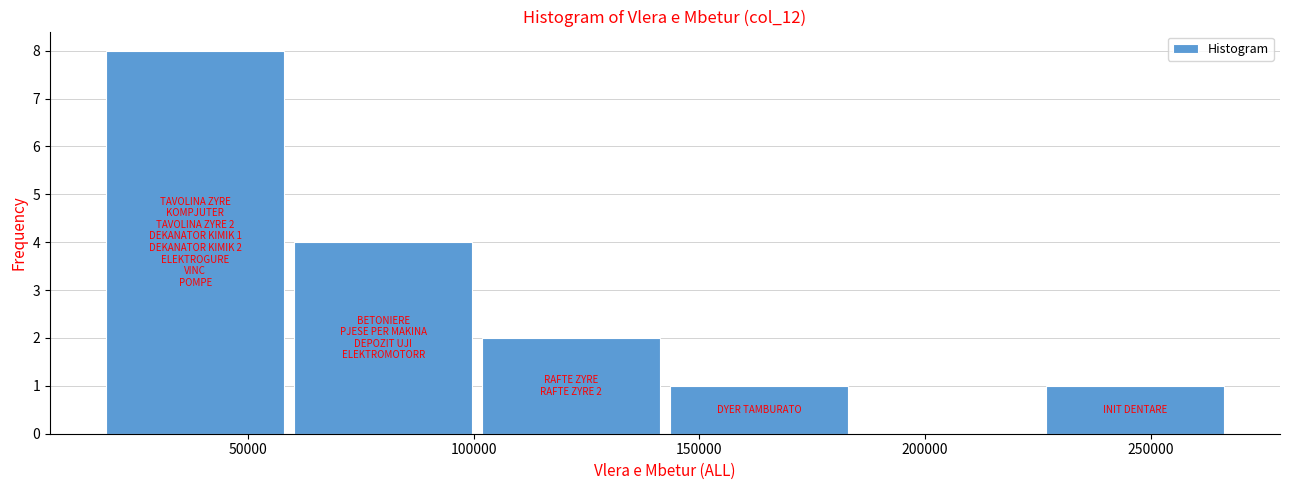

Which range on the x-axis has the tallest bar?

20000 to 60000